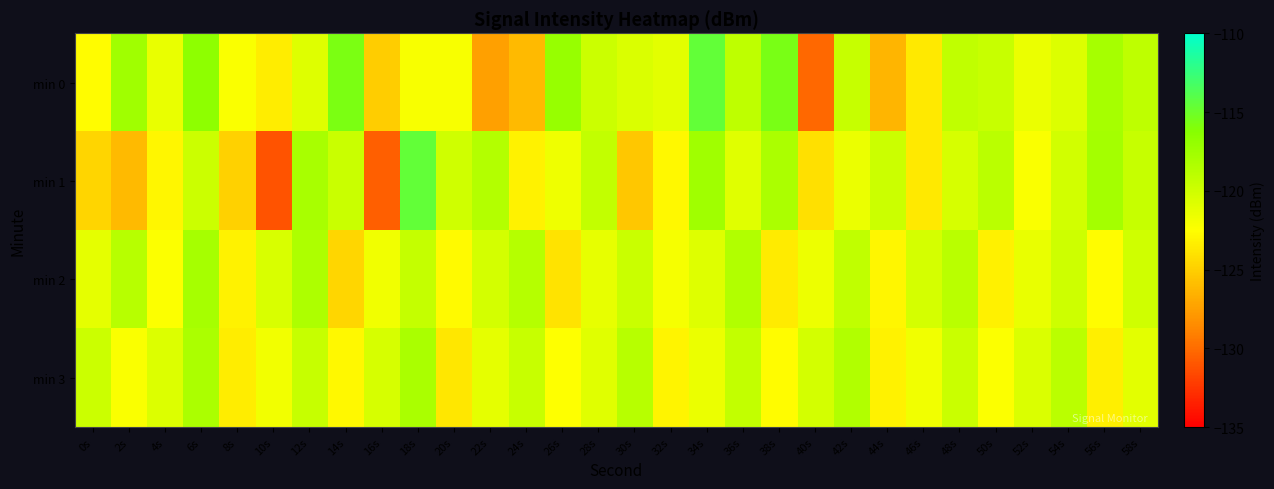

At which category is the sum across all series the highest?

6s